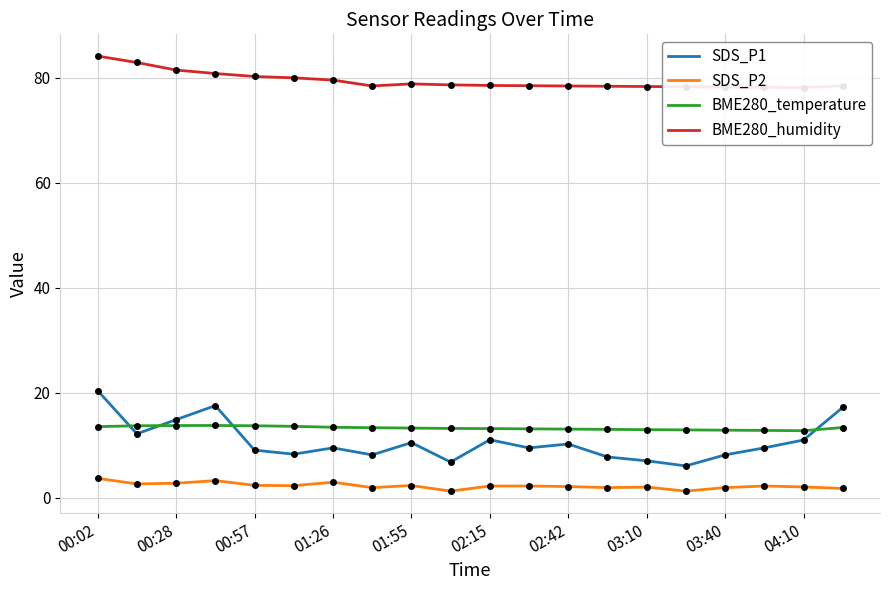

What are all the series names shown in the legend?

SDS_P1, SDS_P2, BME280_temperature, BME280_humidity